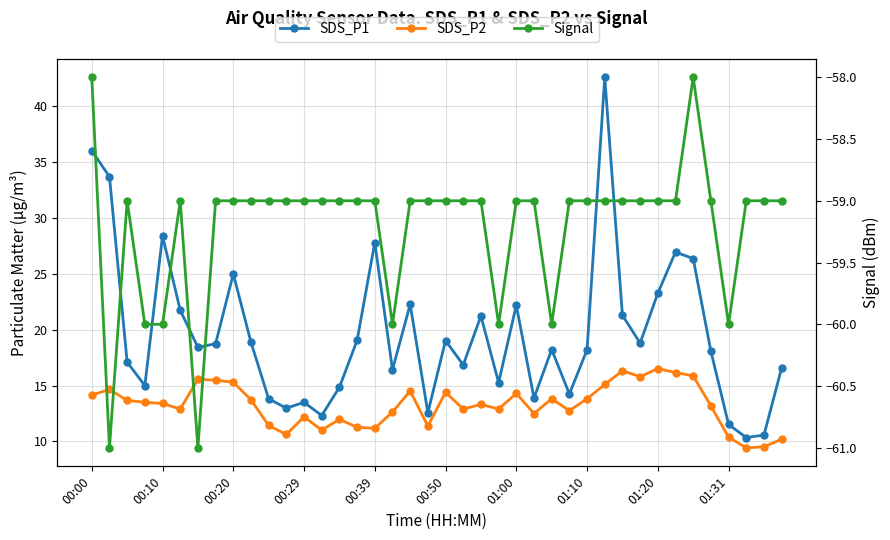

Is the value of Signal at 29 greater than the value of SDS_P1 at 28?

No